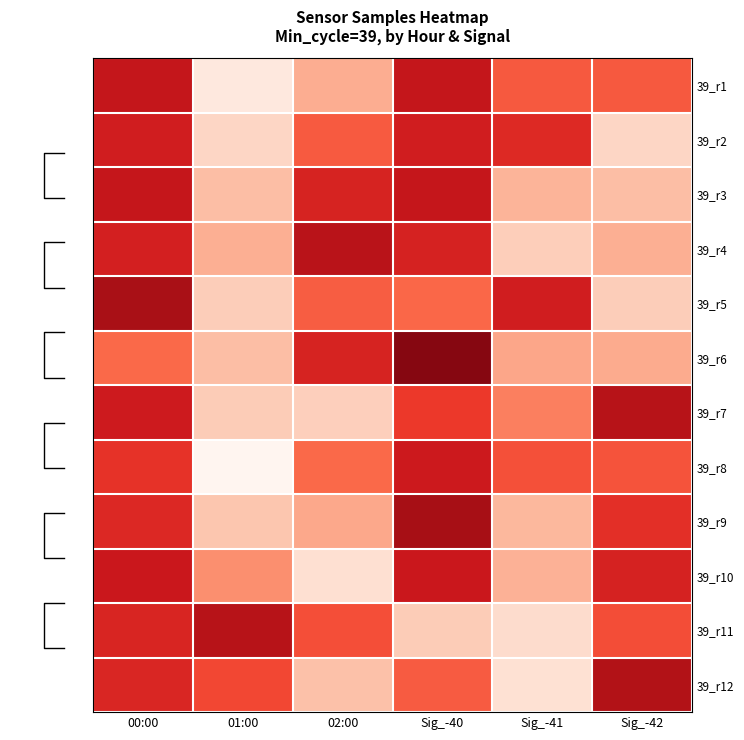

Reading left to right, transcribe all the data shown in this chart.

39_r1: 00:00=1.1	01:00=-1.7	02:00=-0.8	Sig_-40=1.1	Sig_-41=0.2	Sig_-42=0.2
39_r2: 00:00=0.9	01:00=-1.4	02:00=0.2	Sig_-40=0.9	Sig_-41=0.7	Sig_-42=-1.4
39_r3: 00:00=1.1	01:00=-1.0	02:00=0.8	Sig_-40=1.1	Sig_-41=-0.9	Sig_-42=-1.0
39_r4: 00:00=0.9	01:00=-0.8	02:00=1.2	Sig_-40=0.9	Sig_-41=-1.3	Sig_-42=-0.8
39_r5: 00:00=1.4	01:00=-1.2	02:00=0.1	Sig_-40=0.0	Sig_-41=0.9	Sig_-42=-1.2
39_r6: 00:00=0.0	01:00=-1.0	02:00=0.8	Sig_-40=1.7	Sig_-41=-0.7	Sig_-42=-0.8
39_r7: 00:00=1.0	01:00=-1.2	02:00=-1.3	Sig_-40=0.5	Sig_-41=-0.3	Sig_-42=1.3
39_r8: 00:00=0.6	01:00=-2.1	02:00=0.0	Sig_-40=1.0	Sig_-41=0.3	Sig_-42=0.2
39_r9: 00:00=0.8	01:00=-1.1	02:00=-0.8	Sig_-40=1.5	Sig_-41=-1.0	Sig_-42=0.7
39_r10: 00:00=1.0	01:00=-0.5	02:00=-1.5	Sig_-40=1.0	Sig_-41=-0.9	Sig_-42=0.9
39_r11: 00:00=0.8	01:00=1.3	02:00=0.3	Sig_-40=-1.2	Sig_-41=-1.4	Sig_-42=0.3
39_r12: 00:00=0.8	01:00=0.4	02:00=-1.1	Sig_-40=0.2	Sig_-41=-1.5	Sig_-42=1.3